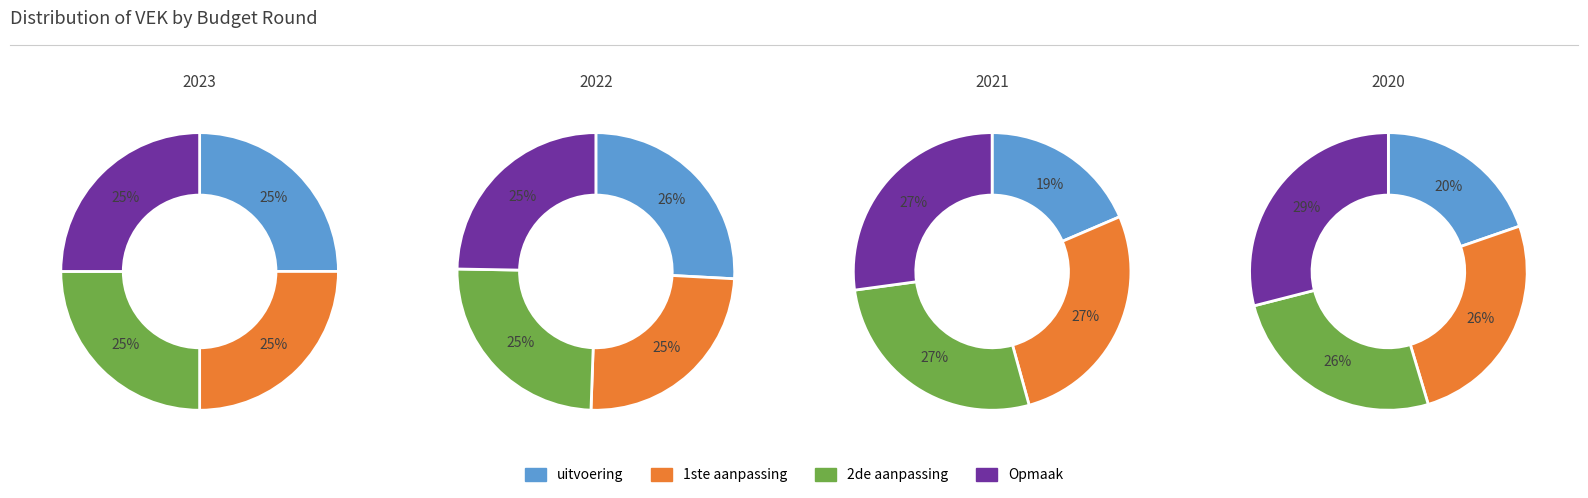

To the nearest percent, what is the combined percentage of Opmaak VEK and uitvoering VEK?

50%